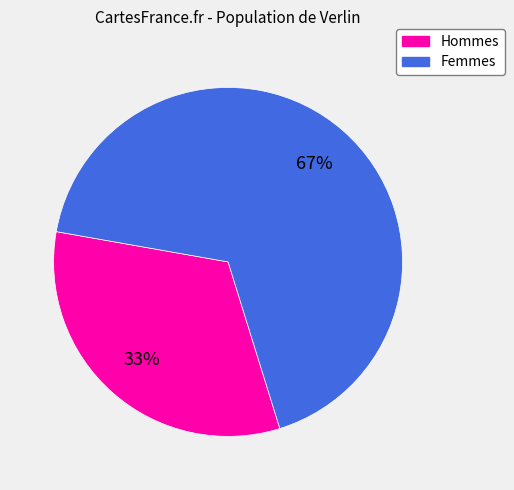

Is there any slice that represents more than half of the pie?

Yes